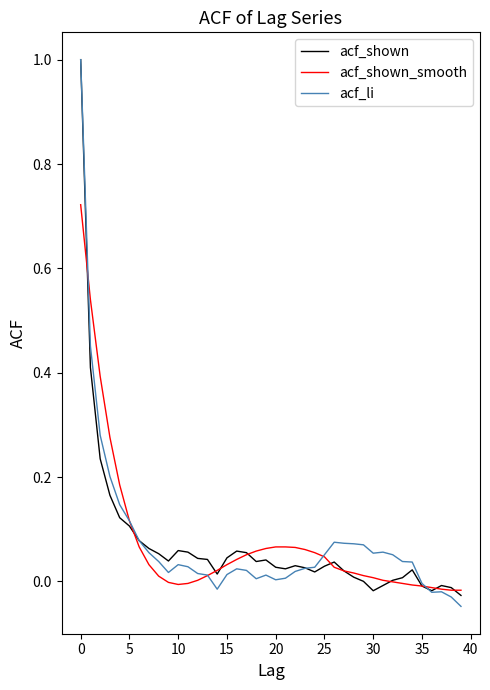

How many lines are shown in the chart?

3